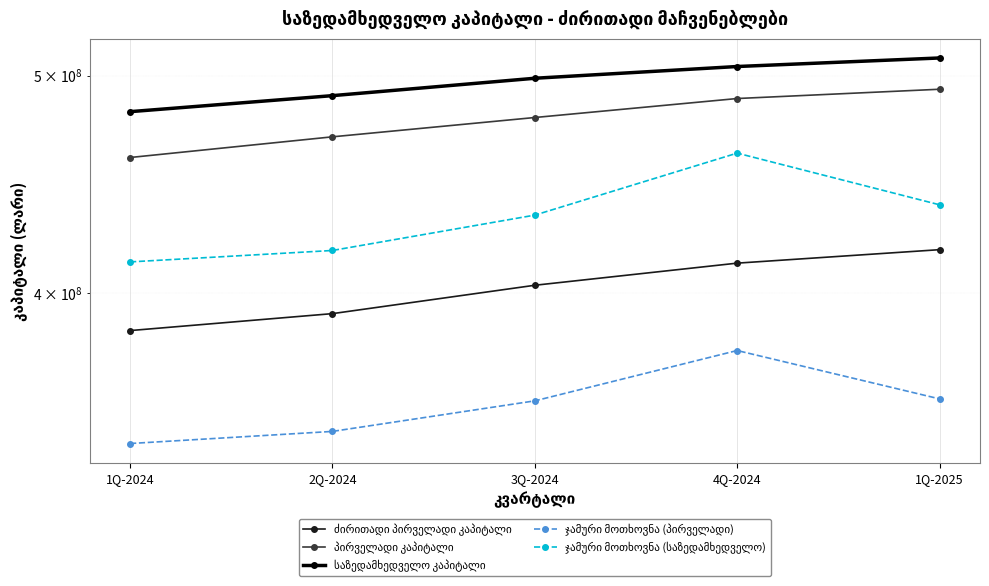

Rank the series at 2Q-2024 from highest to lowest value.

საზედამხედველო კაპიტალი, პირველადი კაპიტალი, ჯამური მოთხოვნა (საზედამხედველო), ძირითადი პირველადი კაპიტალი, ჯამური მოთხოვნა (პირველადი)